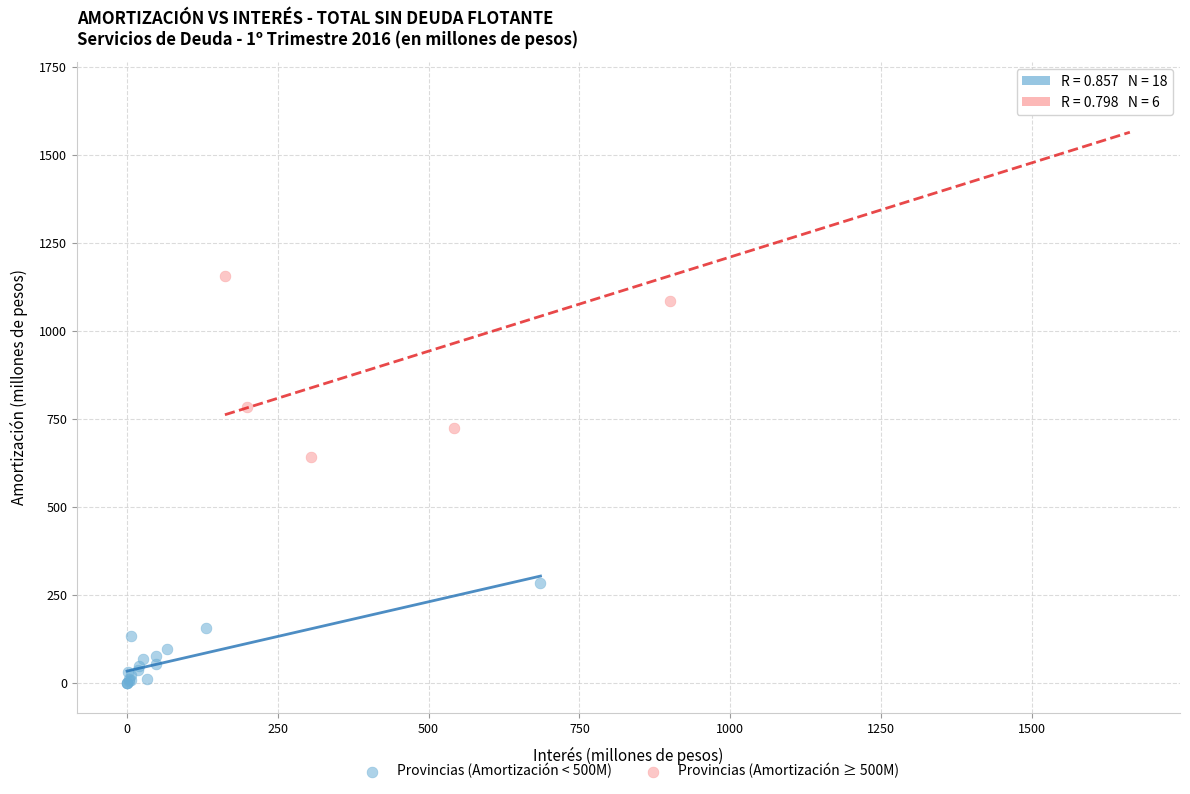

Which series reaches the minimum Y coordinate?

Provincias (Amortización < 500M)